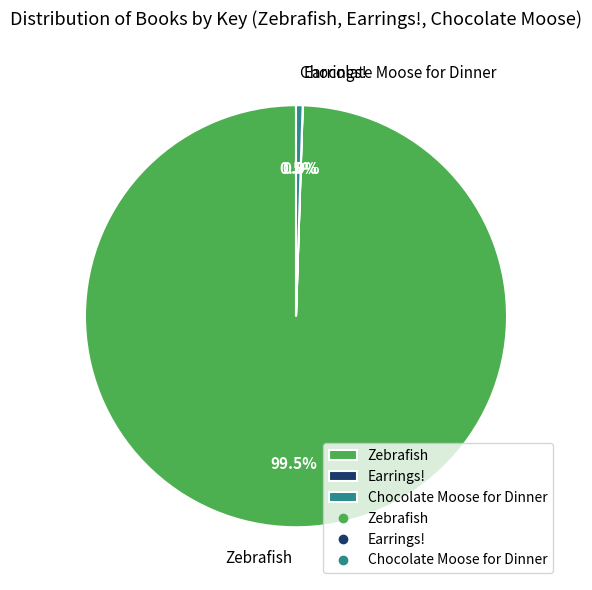

Is the sum of Zebrafish and Chocolate Moose for Dinner greater than half?

Yes